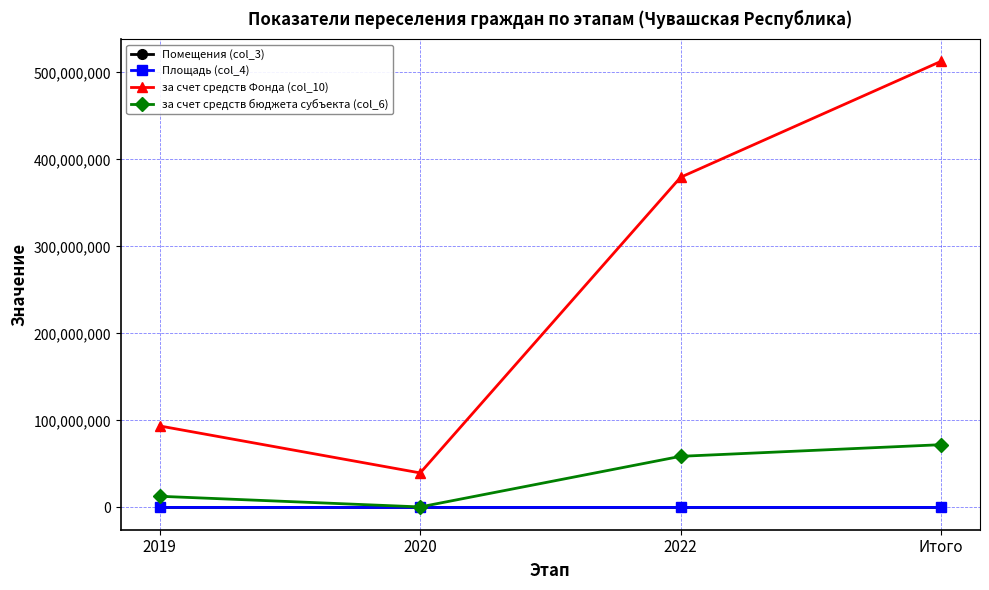

True or false: за счет средств бюджета субъекта (col_6) and за счет средств Фонда (col_10) intersect in this chart.

False